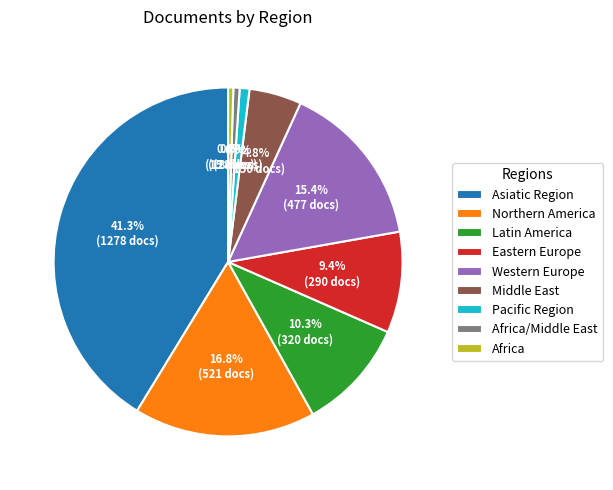

Approximately how many times larger is the value at Asiatic Region compared to Western Europe?

2.7